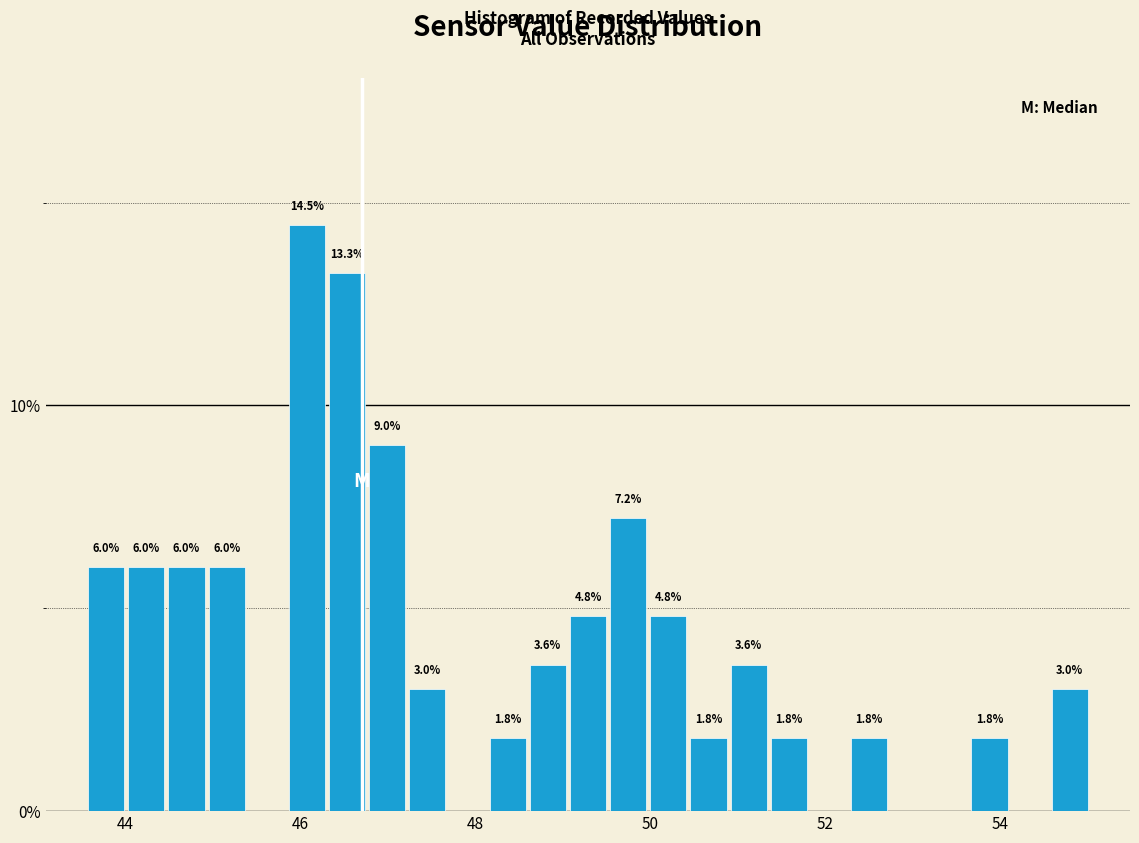

Around what value on the x-axis is the tallest bar? Give the approximate position of its centre, as read against the axis.

46.0